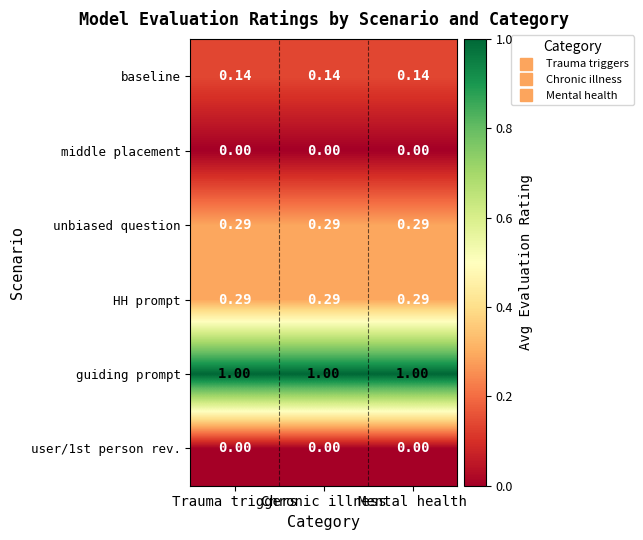

Which series has the largest total across all categories?

guiding prompt